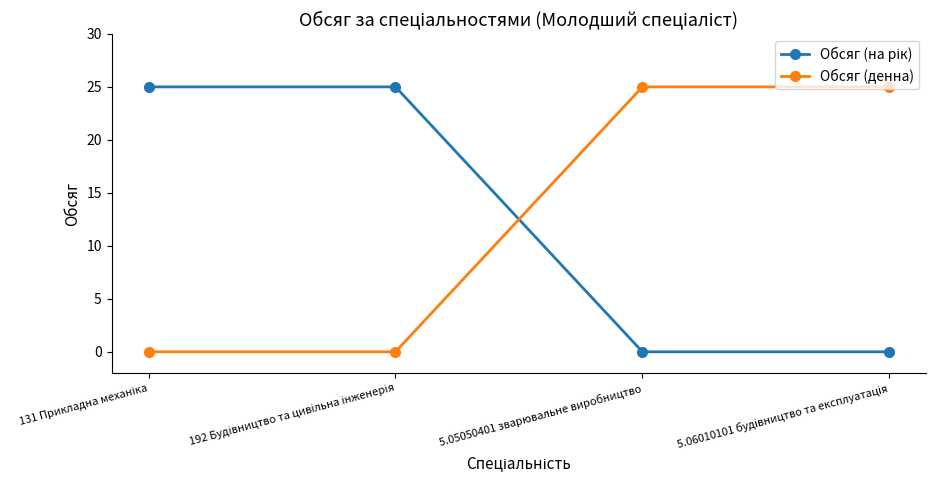

How many values in the Обсяг (денна) series are below 25?

2